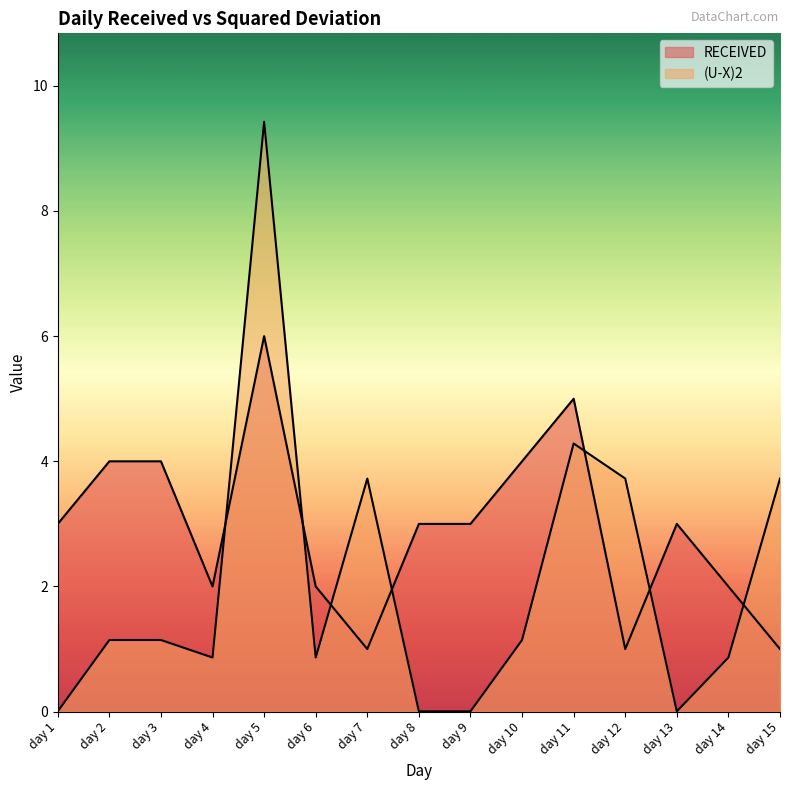

Where do RECEIVED and (U-X)2 first cross each other?

day 4 and day 5